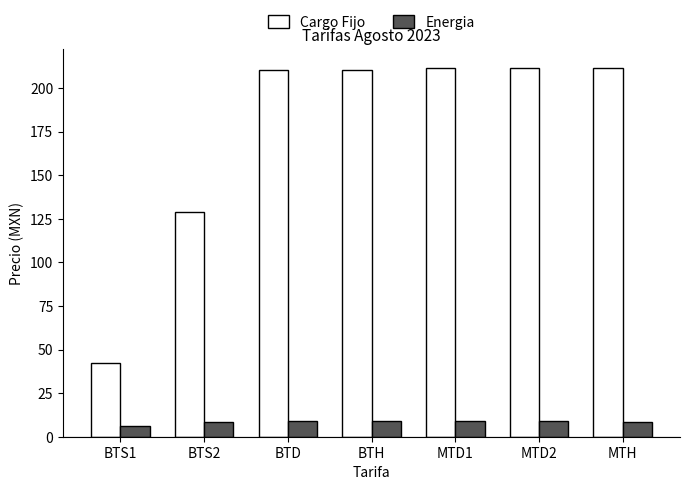

What is the spread (max minus min) of values at BTH?

201.2